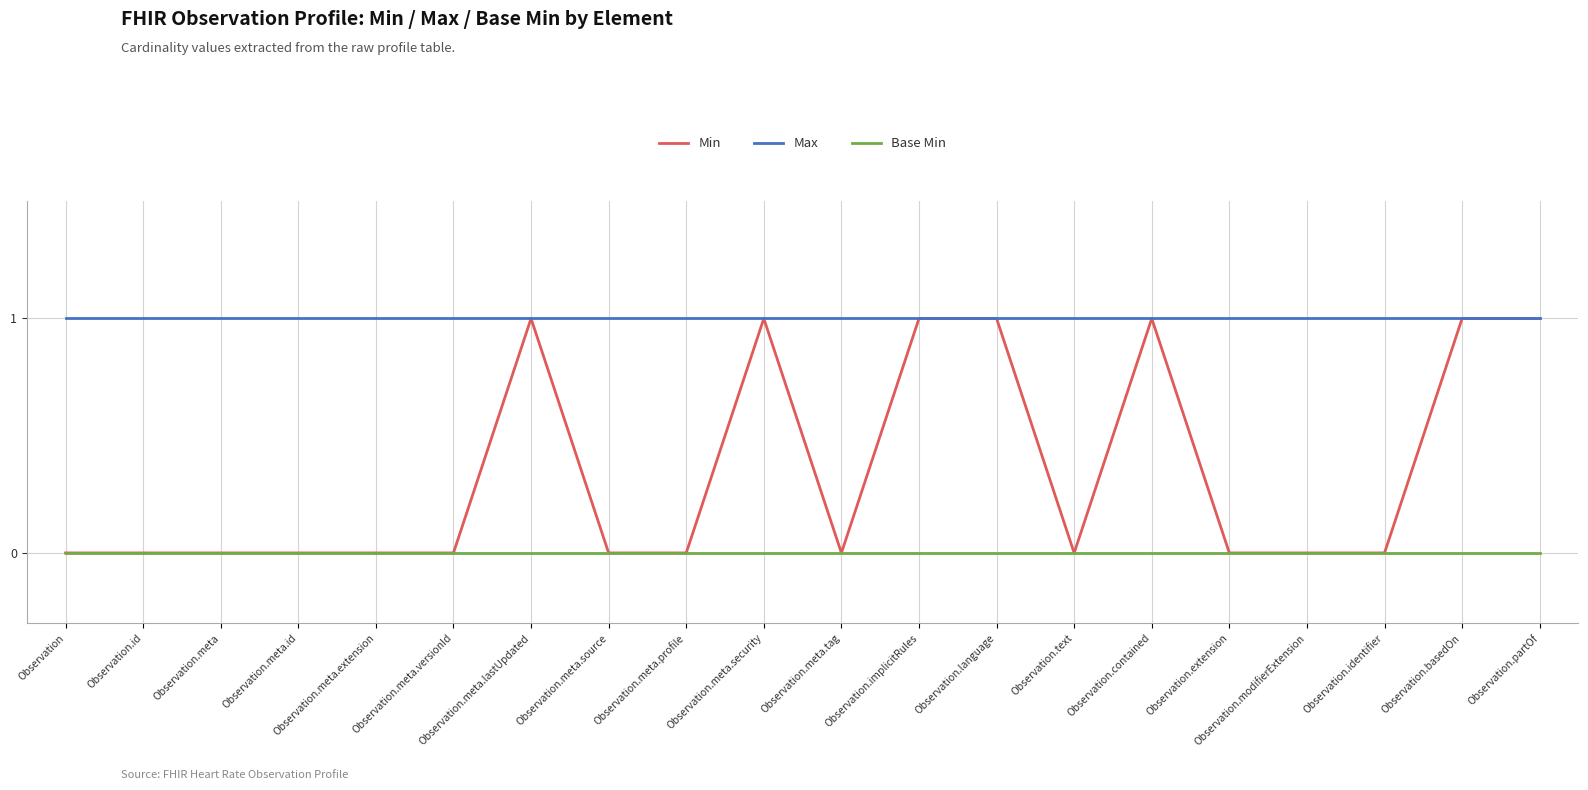

The value of Min at Observation.meta.profile is 1. True or false?

False